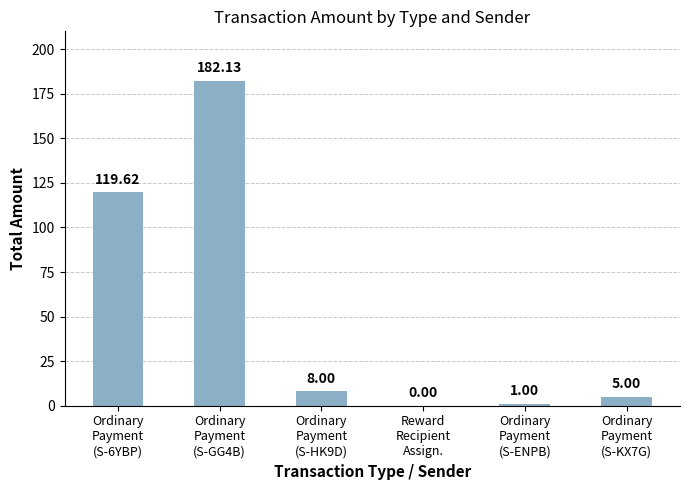

List the labels in order of value, largest first.

Ordinary
Payment
(S-GG4B), Ordinary
Payment
(S-6YBP), Ordinary
Payment
(S-HK9D), Ordinary
Payment
(S-KX7G), Ordinary
Payment
(S-ENPB), Reward
Recipient
Assign.